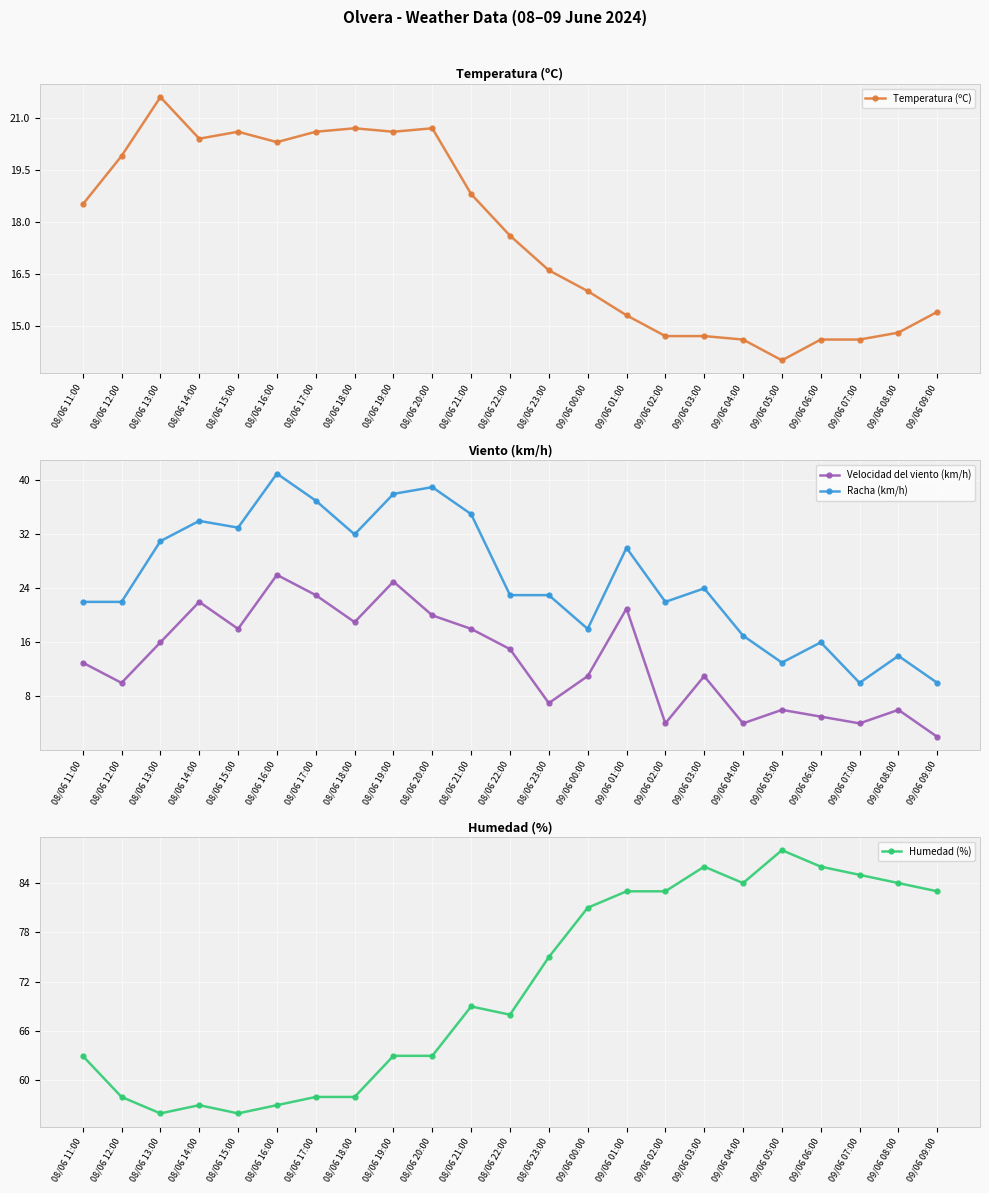

Where is the first local minimum for Temperatura (ºC)?

08/06 14:00